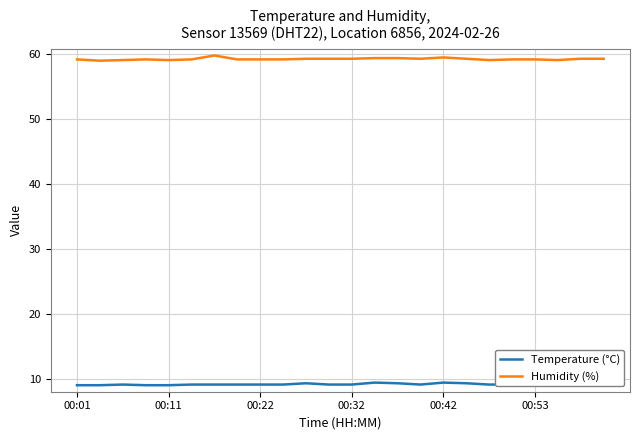

What is the minimum value for Humidity (%)?

58.9